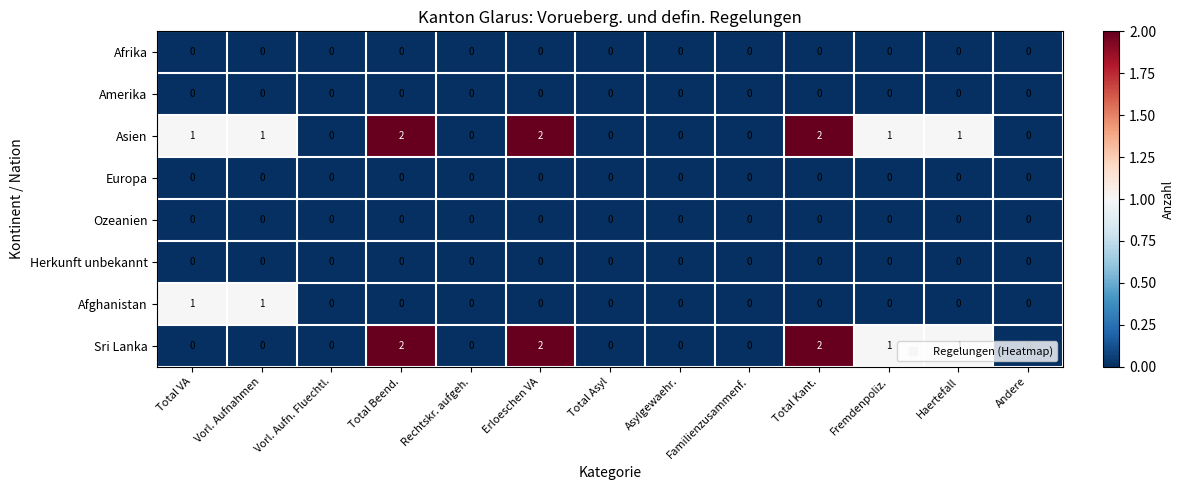

How many distinct data groups are displayed?

8